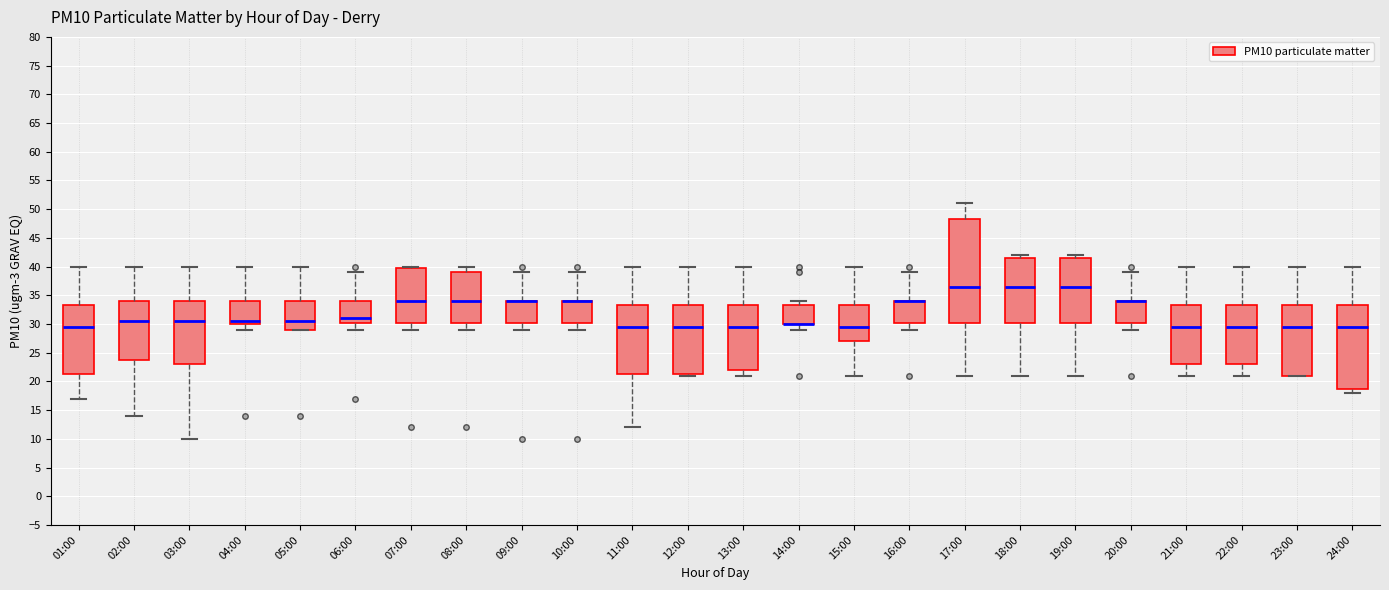

Reading left to right, read every box against the y-axis: the position of its median line, the range the box covers, and the ends of its whiskers. The values are not printed on the chart, so give them approximately, as read against the axis.

01:00: median 29.5, box 21.5 to 33.5, whiskers 17.0 to 40.0
02:00: median 30.5, box 24.0 to 34.0, whiskers 14.0 to 40.0
03:00: median 30.5, box 23.0 to 34.0, whiskers 10.0 to 40.0
04:00: median 30.5, box 30.0 to 34.0, whiskers 29.0 to 40.0
05:00: median 30.5, box 29.0 to 34.0, whiskers 29.0 to 40.0
06:00: median 31.0, box 30.5 to 34.0, whiskers 29.0 to 39.0
07:00: median 34.0, box 30.5 to 40.0, whiskers 29.0 to 40.0 (just above the box's upper edge)
08:00: median 34.0, box 30.5 to 39.0, whiskers 29.0 to 40.0
09:00: median 34.0 (drawn on the box's upper edge), box 30.5 to 34.0, whiskers 29.0 to 39.0
10:00: median 34.0 (drawn on the box's upper edge), box 30.5 to 34.0, whiskers 29.0 to 39.0
11:00: median 29.5, box 21.5 to 33.5, whiskers 12.0 to 40.0
12:00: median 29.5, box 21.5 to 33.5, whiskers 21.0 to 40.0
13:00: median 29.5, box 22.0 to 33.5, whiskers 21.0 to 40.0
14:00: median 30.0 (drawn on the box's lower edge), box 30.0 to 33.5, whiskers 29.0 to 34.0
15:00: median 29.5, box 27.0 to 33.5, whiskers 21.0 to 40.0
16:00: median 34.0 (drawn on the box's upper edge), box 30.5 to 34.0, whiskers 29.0 to 39.0
17:00: median 36.5, box 30.5 to 48.5, whiskers 21.0 to 51.0
18:00: median 36.5, box 30.5 to 41.5, whiskers 21.0 to 42.0
19:00: median 36.5, box 30.5 to 41.5, whiskers 21.0 to 42.0
20:00: median 34.0 (drawn on the box's upper edge), box 30.5 to 34.0, whiskers 29.0 to 39.0
21:00: median 29.5, box 23.0 to 33.5, whiskers 21.0 to 40.0
22:00: median 29.5, box 23.0 to 33.5, whiskers 21.0 to 40.0
23:00: median 29.5, box 21.0 to 33.5, whiskers 21.0 to 40.0
24:00: median 29.5, box 19.0 to 33.5, whiskers 18.0 to 40.0